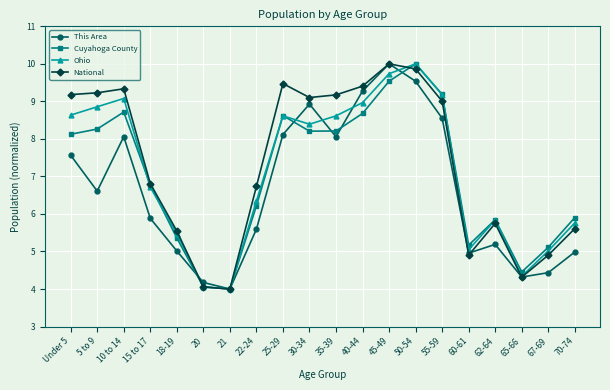

What is the label of the 8th point from the right?

45-49